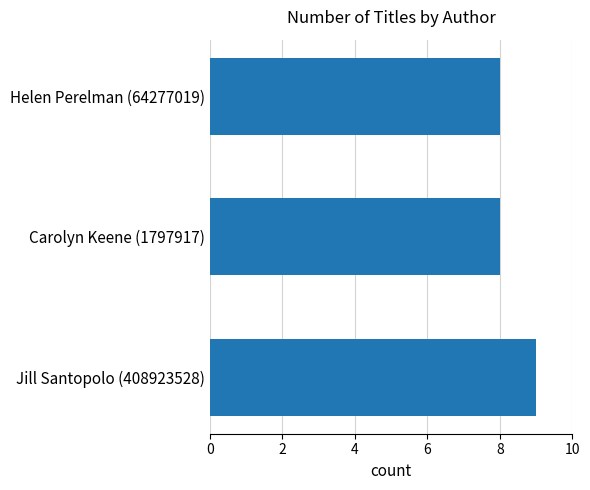

What value does the data have at Helen Perelman (64277019)?

8